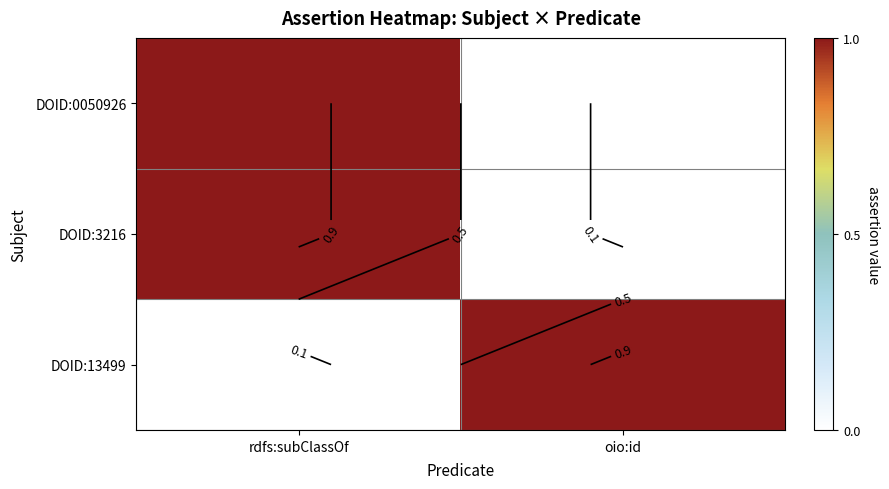

How many categories are shown in the chart?

2